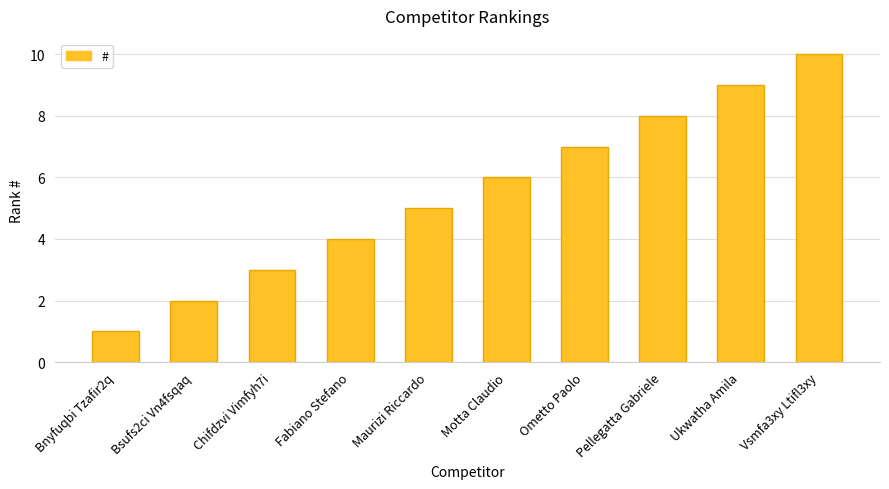

Reading left to right, extract all data points from this chart.

Bnyfuqbi Tzafir2q=1	Bsufs2ci Vn4fsqaq=2	Chifdzvi Vimfyh7i=3	Fabiano Stefano=4	Maurizi Riccardo=5	Motta Claudio=6	Ometto Paolo=7	Pellegatta Gabriele=8	Ukwatha Amila=9	Vsmfa3xy Ltifl3xy=10